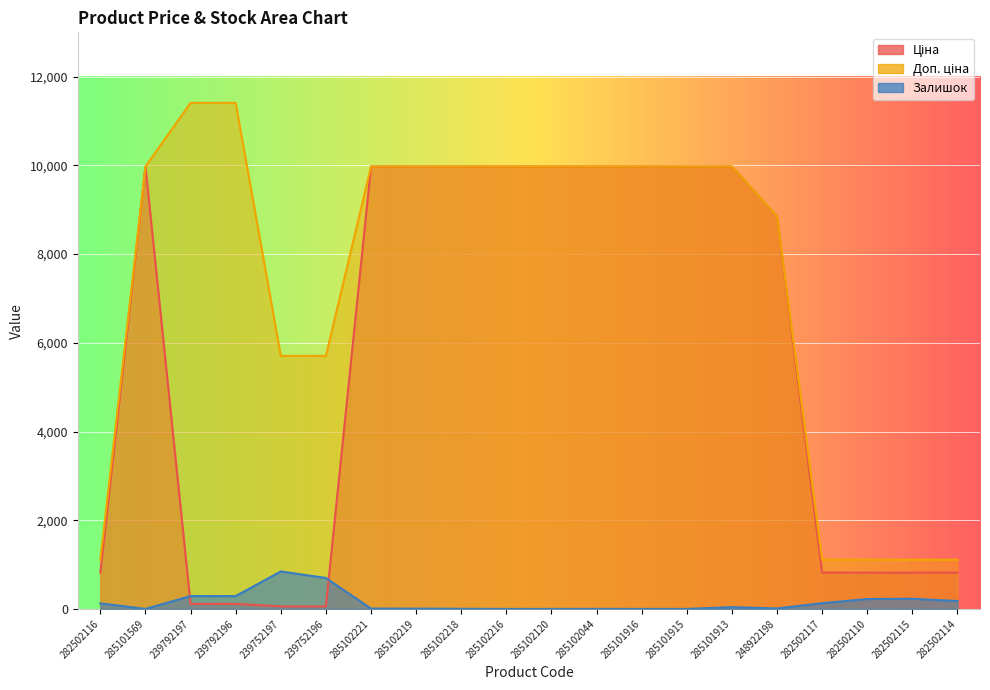

Reading left to right, extract all data points from this chart.

Ціна: 282502116=818.5	285101569=9975.0	239792197=114.1	239792196=114.1	239752197=57.0	239752196=57.0	285102221=9975.0	285102219=9975.0	285102218=9975.0	285102216=9975.0	285102120=9975.0	285102044=9975.0	285101916=9975.0	285101915=9975.0	285101913=9975.0	248922198=8856.7	282502117=818.5	282502110=818.5	282502115=818.5	282502114=818.5
Доп. ціна: 282502116=1109.2	285101569=9975.0	239792197=11410.0	239792196=11410.0	239752197=5705.0	239752196=5705.0	285102221=9975.0	285102219=9975.0	285102218=9975.0	285102216=9975.0	285102120=9975.0	285102044=9975.0	285101916=9975.0	285101915=9975.0	285101913=9975.0	248922198=8856.7	282502117=1109.2	282502110=1109.2	282502115=1109.2	282502114=1109.2
Залишок: 282502116=125.0	285101569=0.0	239792197=289.0	239792196=290.0	239752197=845.0	239752196=698.0	285102221=8.0	285102219=7.0	285102218=3.0	285102216=0.0	285102120=0.0	285102044=1.0	285101916=0.0	285101915=0.0	285101913=40.0	248922198=11.0	282502117=129.0	282502110=223.0	282502115=229.0	282502114=178.0